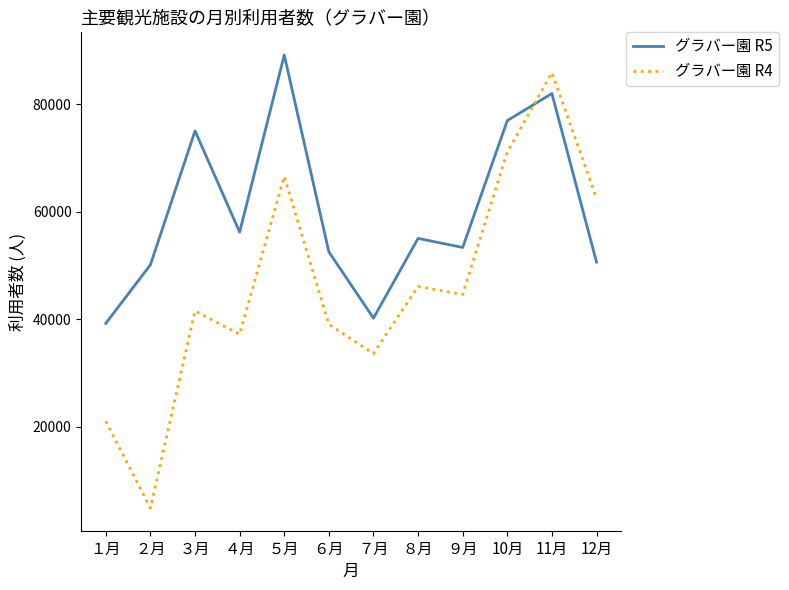

Read the グラバー園 R5 value at 12月, to the nearest 50.

50600